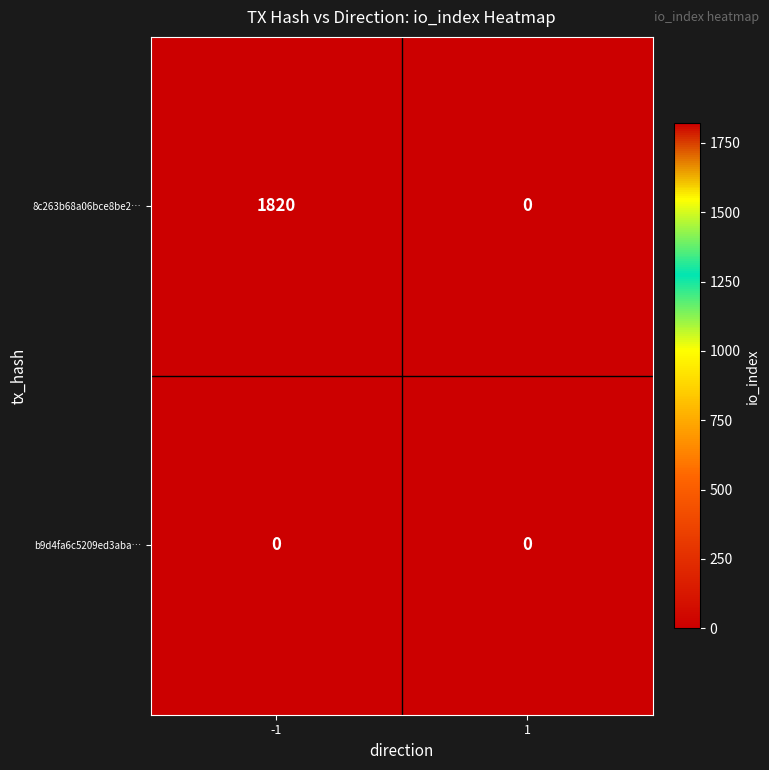

Rank the series at -1 from highest to lowest value.

8c263b68a06bce8be2…, b9d4fa6c5209ed3aba…